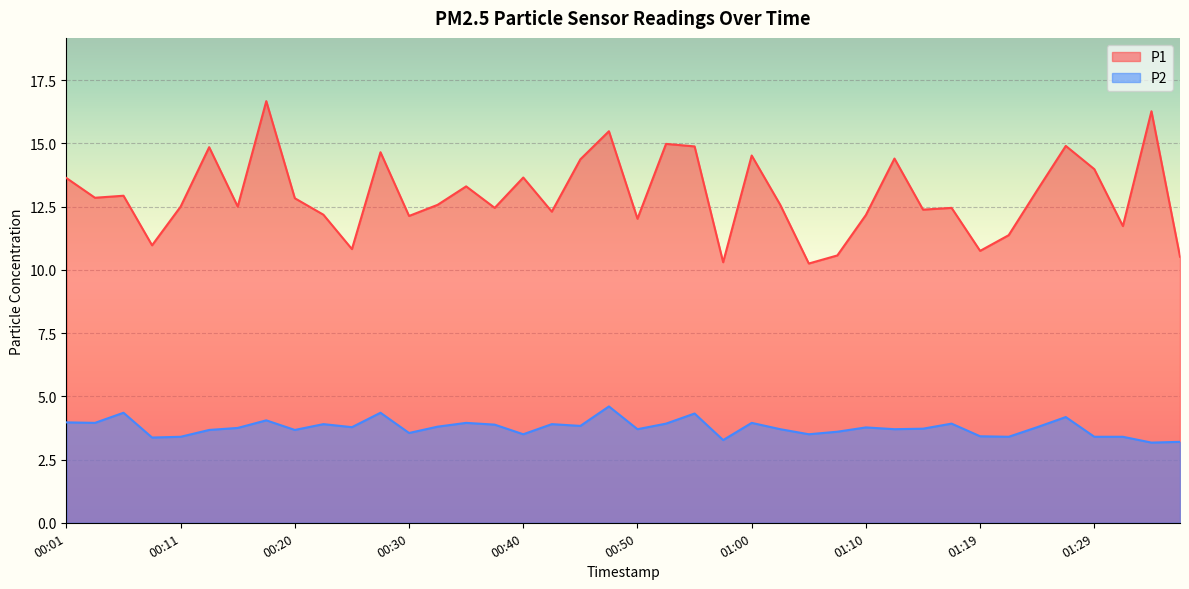

In P2, how many points are higher than both neighbors (excluding endpoints)?

12